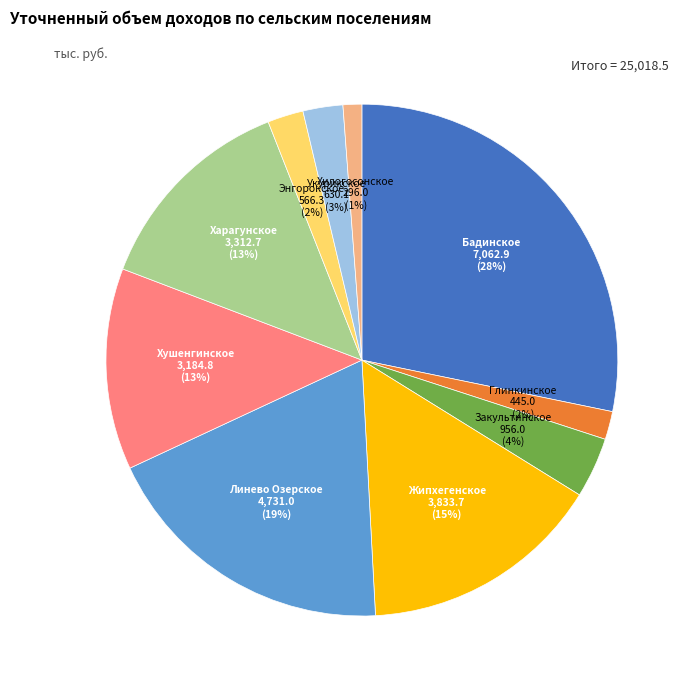

Is there any slice that represents more than half of the pie?

No